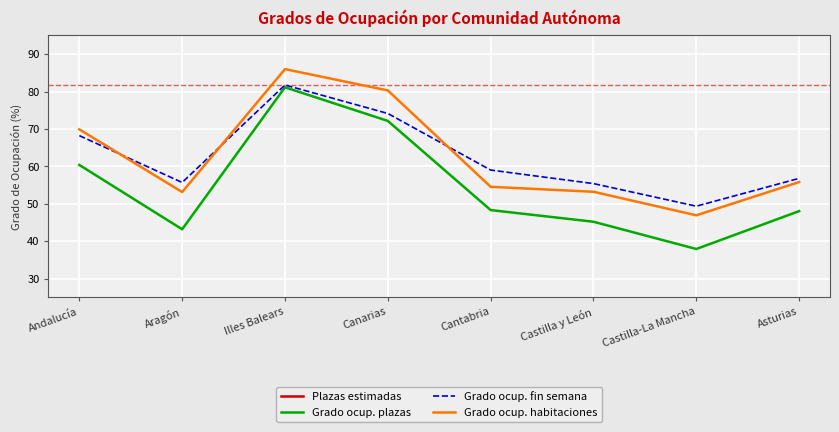

At which label does Plazas estimadas reach its minimum?

Cantabria